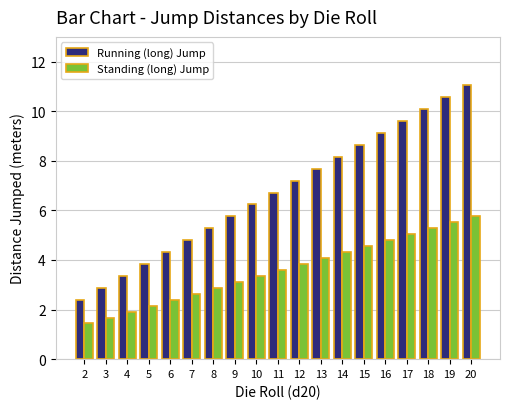

Rank the series by their maximum value, from lowest to highest.

Standing (long) Jump, Running (long) Jump